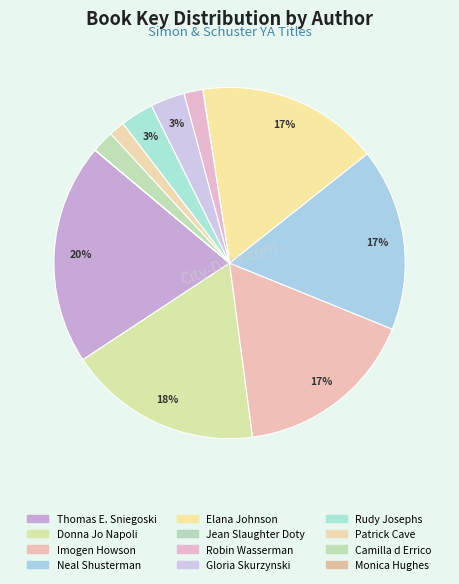

Combined, do Patrick Cave and Gloria Skurzynski account for over 50%?

No